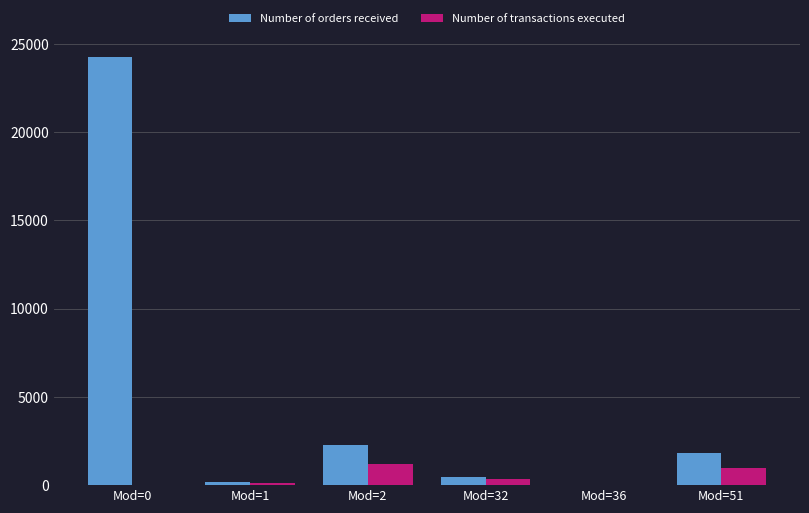

At which label does Number of transactions executed reach its peak?

Mod=2